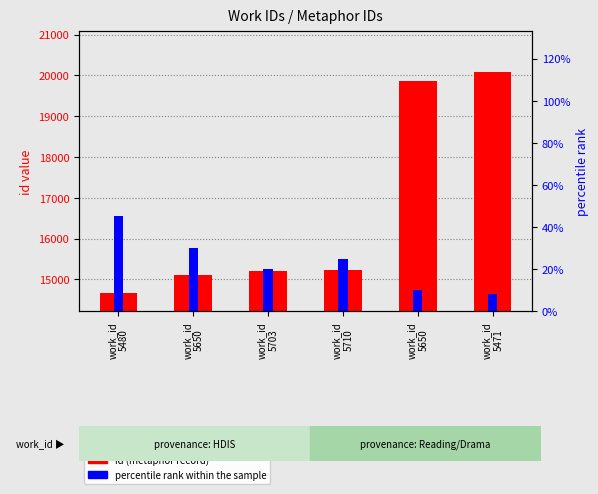

Which series changed the most between work_id
5703 and work_id
5710?

id (metaphor record)